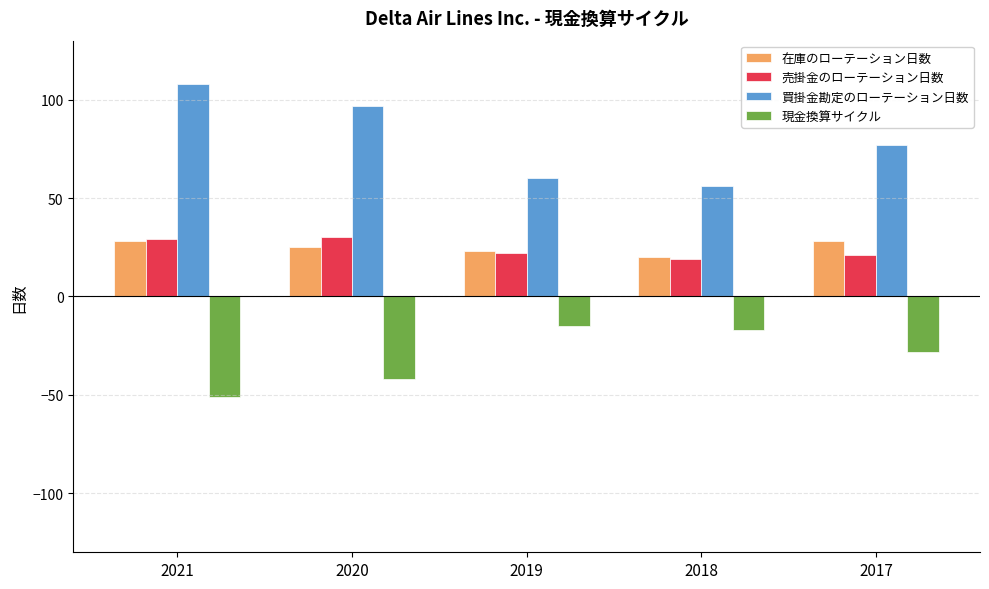

Is it true that 買掛金勘定のローテーション日数 equals 162 at 2020?

False